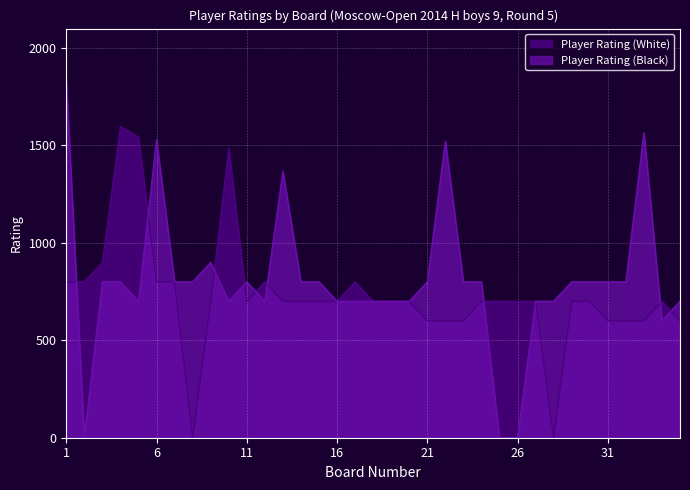

Which category has the lowest value in the Player Rating (White) series?

8